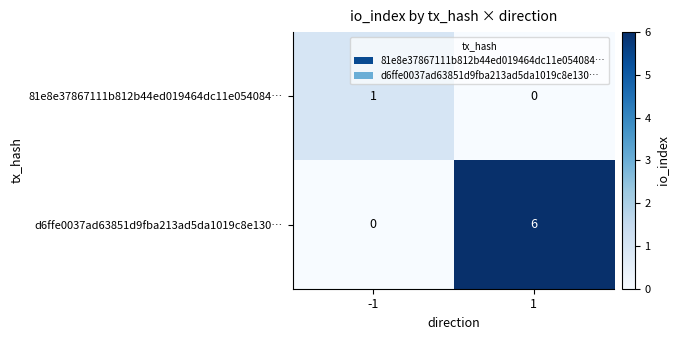

The d6ffe0037ad63851d9fba213ad5da1019c8e130… series shows 6 at 1. True or false?

True